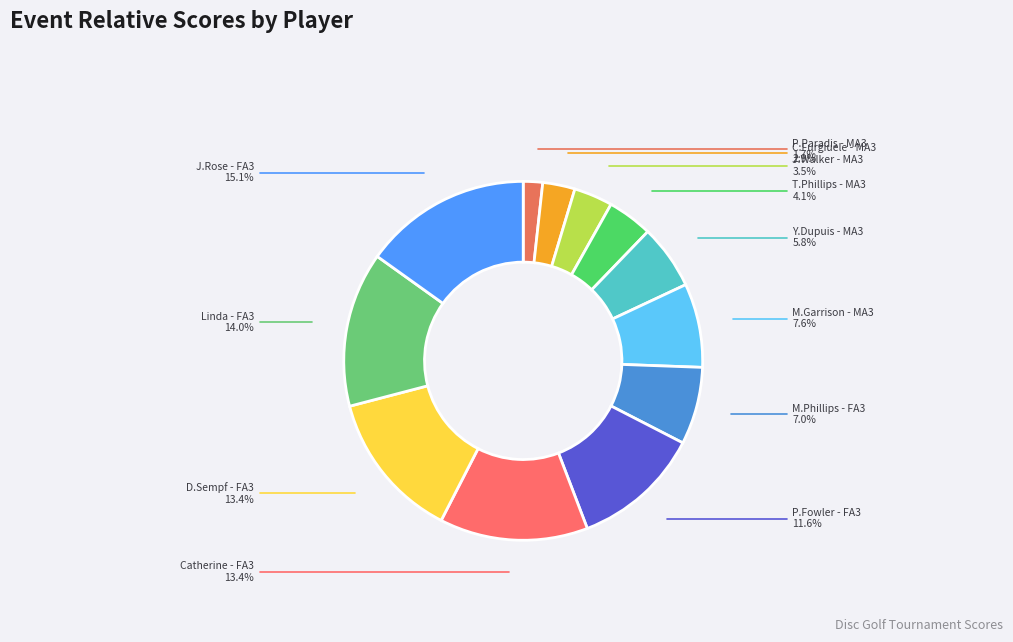

Count the number of slices in the pie.

12